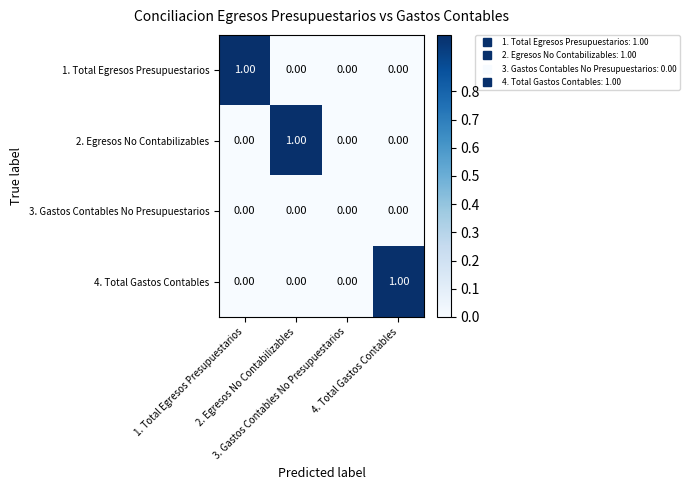

Which series changed the most between 1. Total Egresos Presupuestarios and 3. Gastos Contables No Presupuestarios?

1. Total Egresos Presupuestarios